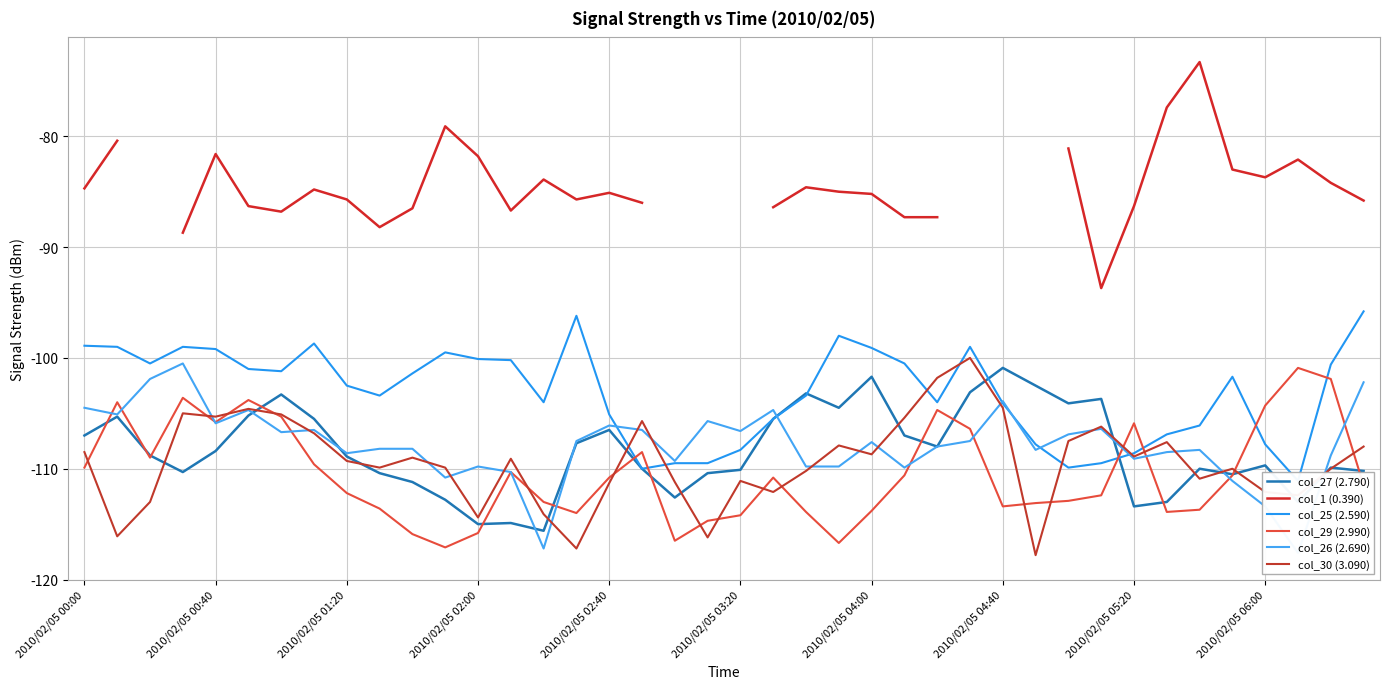

What is the approximate value of col_30 (3.090) at 2010/02/05 00:40?

-105.3